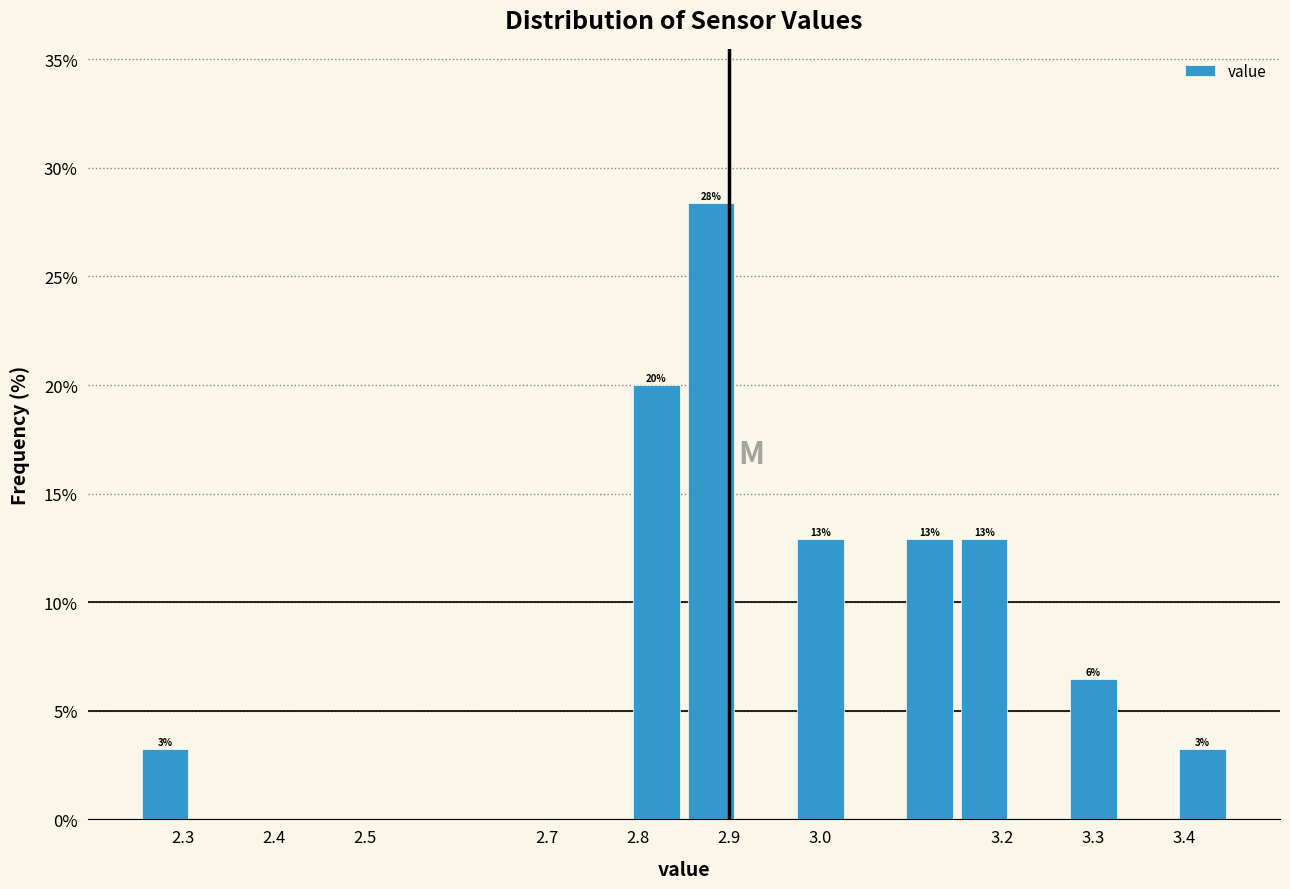

Which range on the x-axis has the tallest bar?

2.85 to 2.91